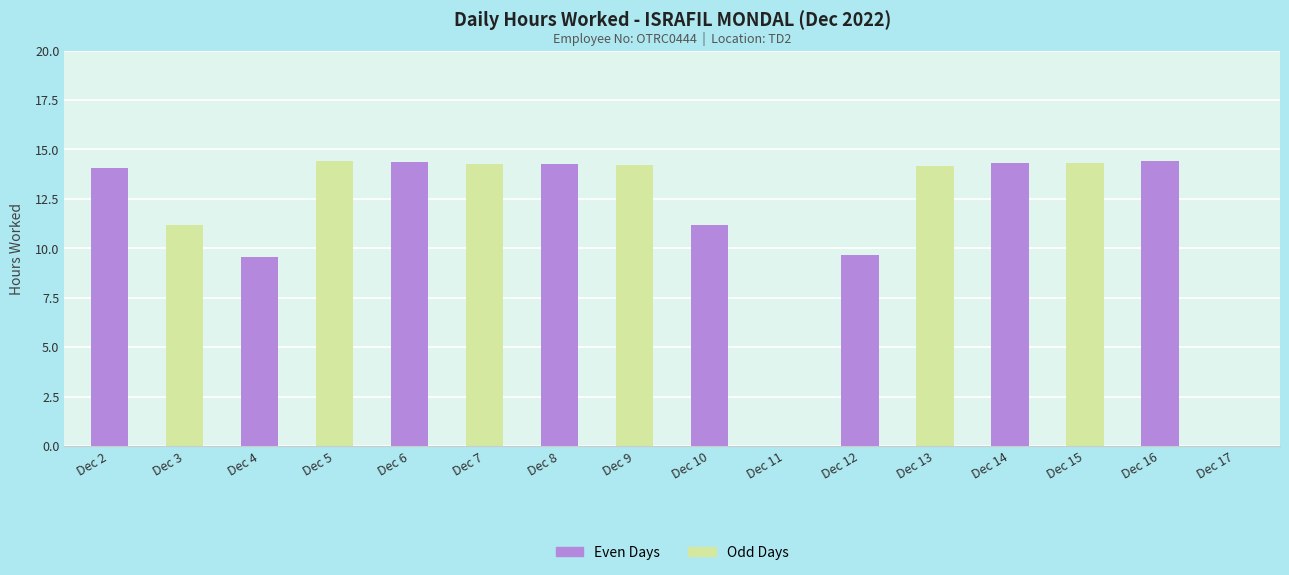

What is the sum of all values?

184.4